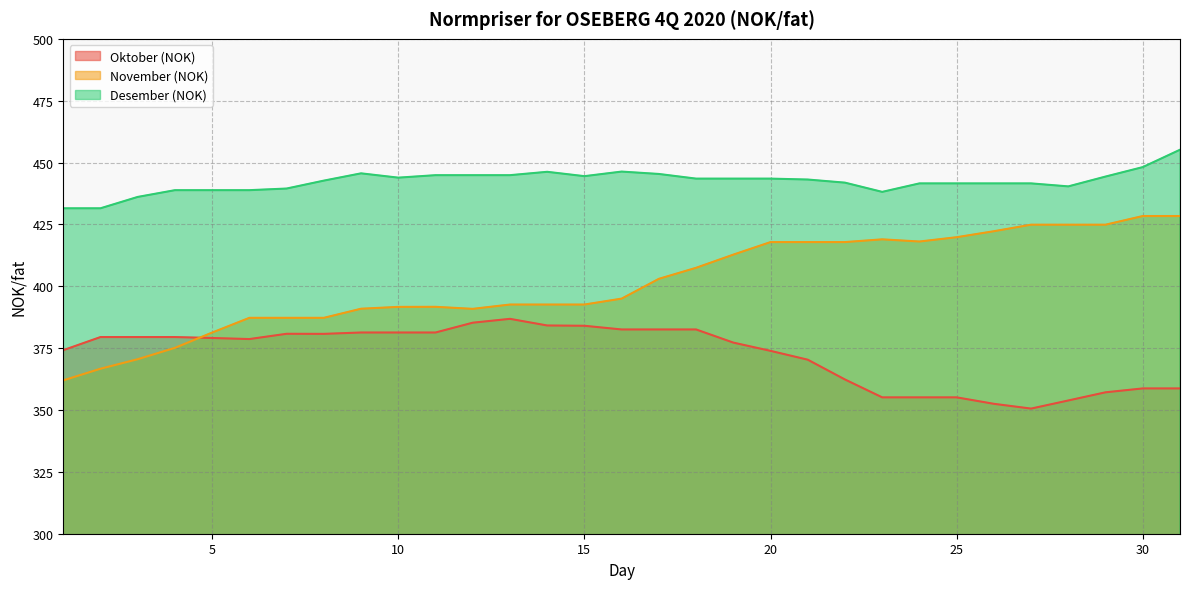

Is the value of Desember (NOK) at 30 greater than the value of Oktober (NOK) at 14?

Yes